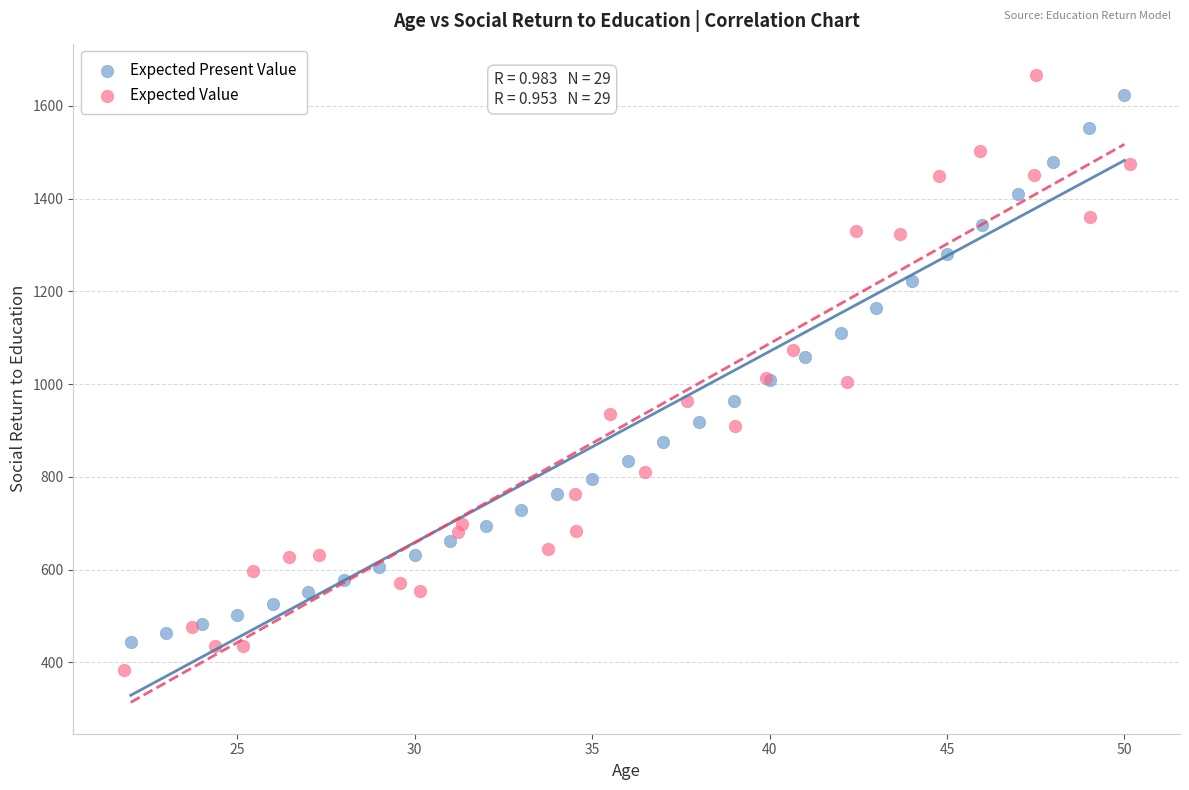

Which series contains the lowest Y value?

Expected Value